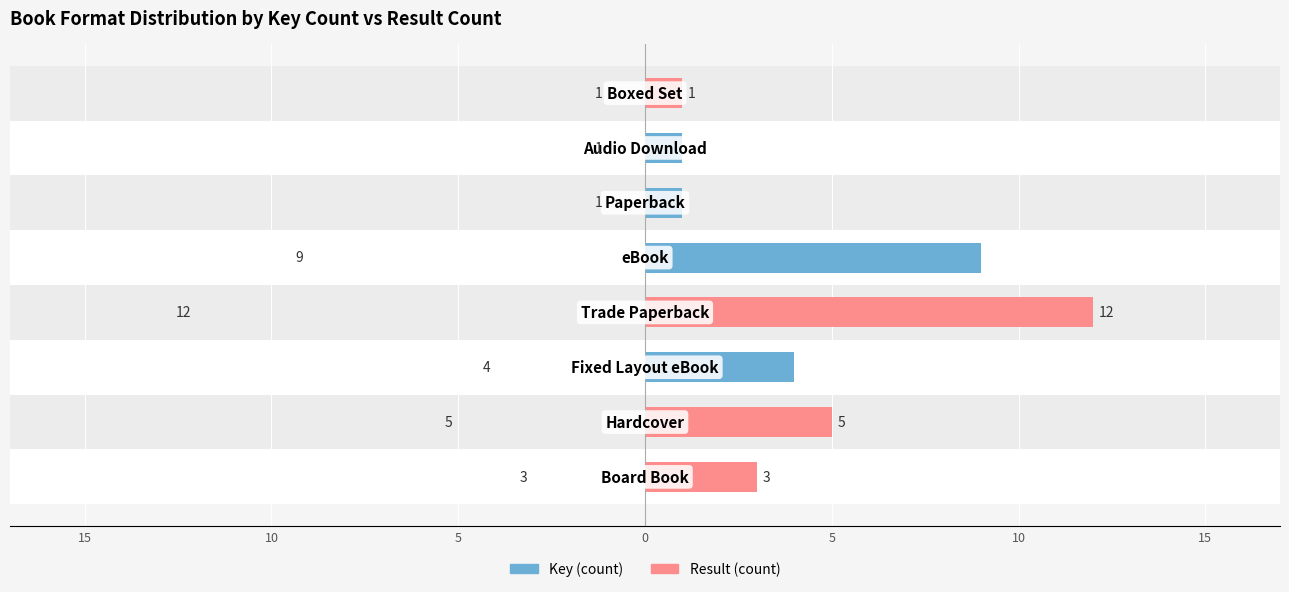

The Result series shows 0 at 15. True or false?

True